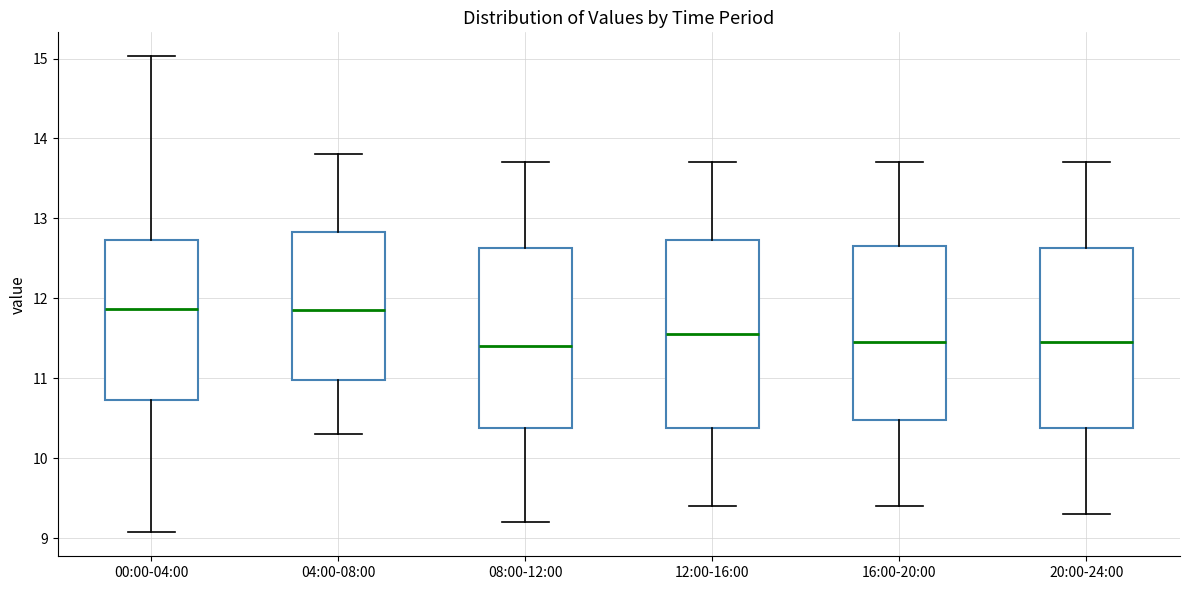

Where does the lower whisker of the box for 12:00-16:00 end on the y-axis? The values are not printed on the chart, so give them approximately, as read against the axis.

9.4